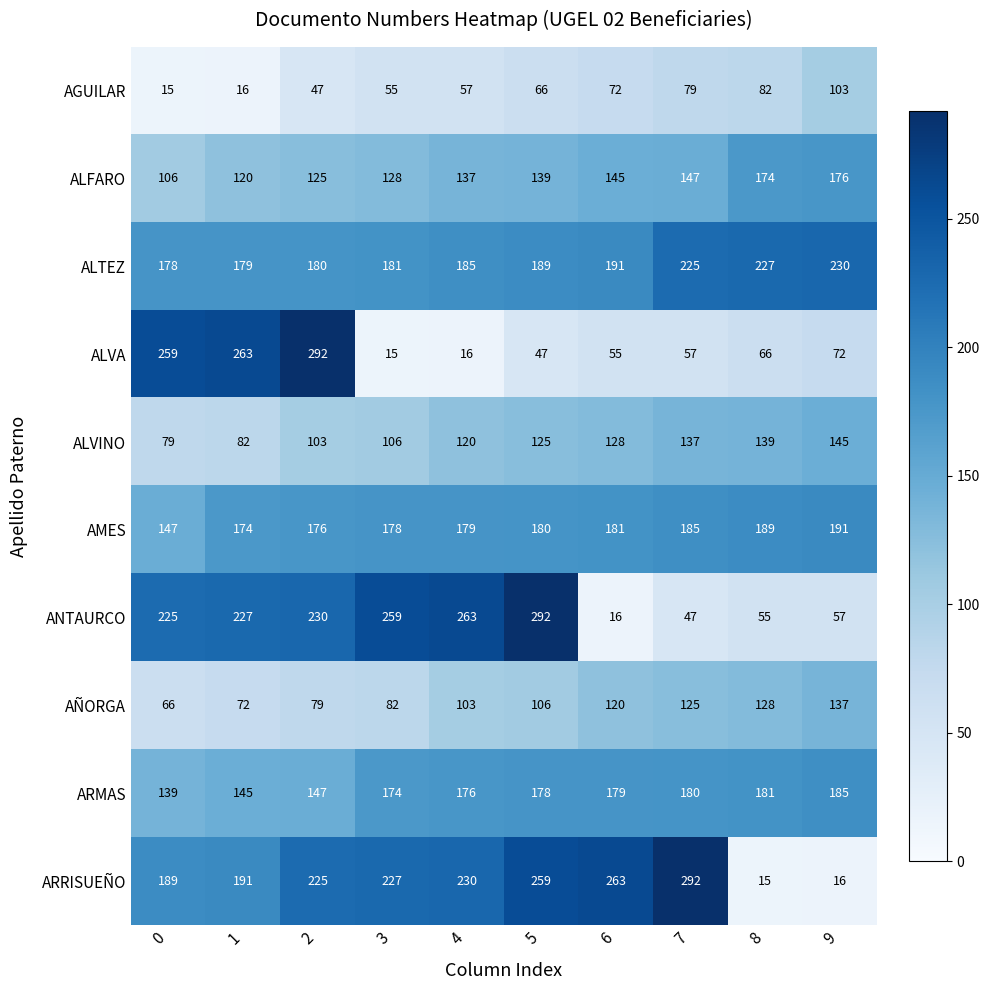

Which series changed the most between 2 and 9?

ALVA